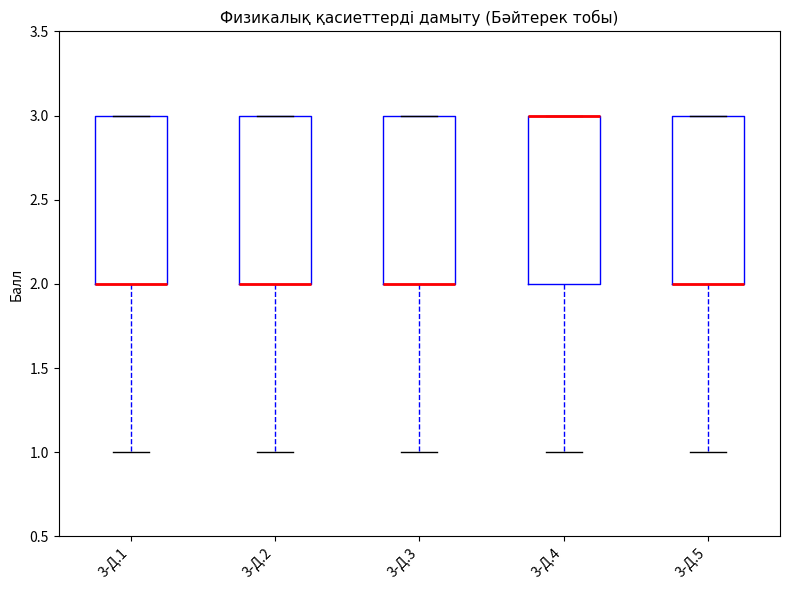

Reading left to right, transcribe this box plot: for each box, give where its median line is, the range the box spans, and where its two whiskers end, as read against the y-axis. The values are not printed on the chart, so give them approximately, as read against the axis.

3-Д.1: median 2 (drawn on the box's lower edge), box 2 to 3, whiskers 1 to 3
3-Д.2: median 2 (drawn on the box's lower edge), box 2 to 3, whiskers 1 to 3
3-Д.3: median 2 (drawn on the box's lower edge), box 2 to 3, whiskers 1 to 3
3-Д.4: median 3 (drawn on the box's upper edge), box 2 to 3, whiskers 1 to 3
3-Д.5: median 2 (drawn on the box's lower edge), box 2 to 3, whiskers 1 to 3